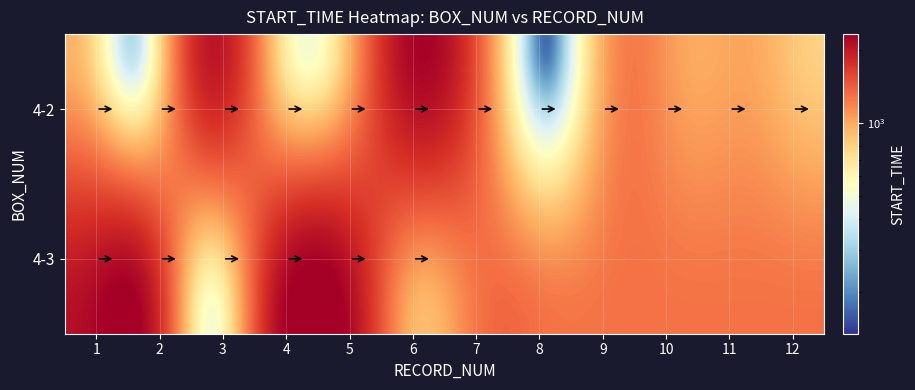

Where does the data first go above 1017?

3